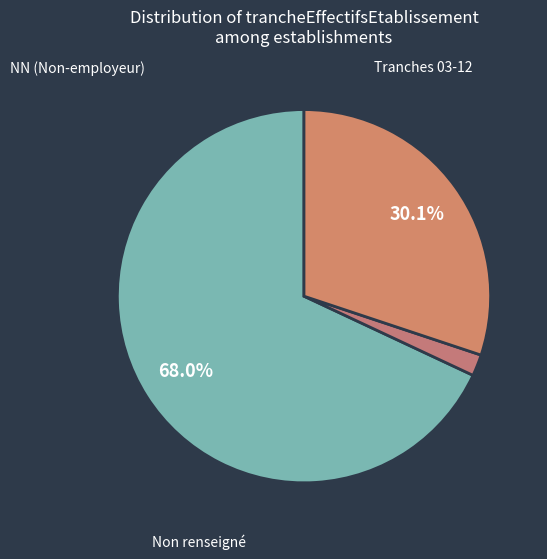

How many segments does this pie chart have?

3